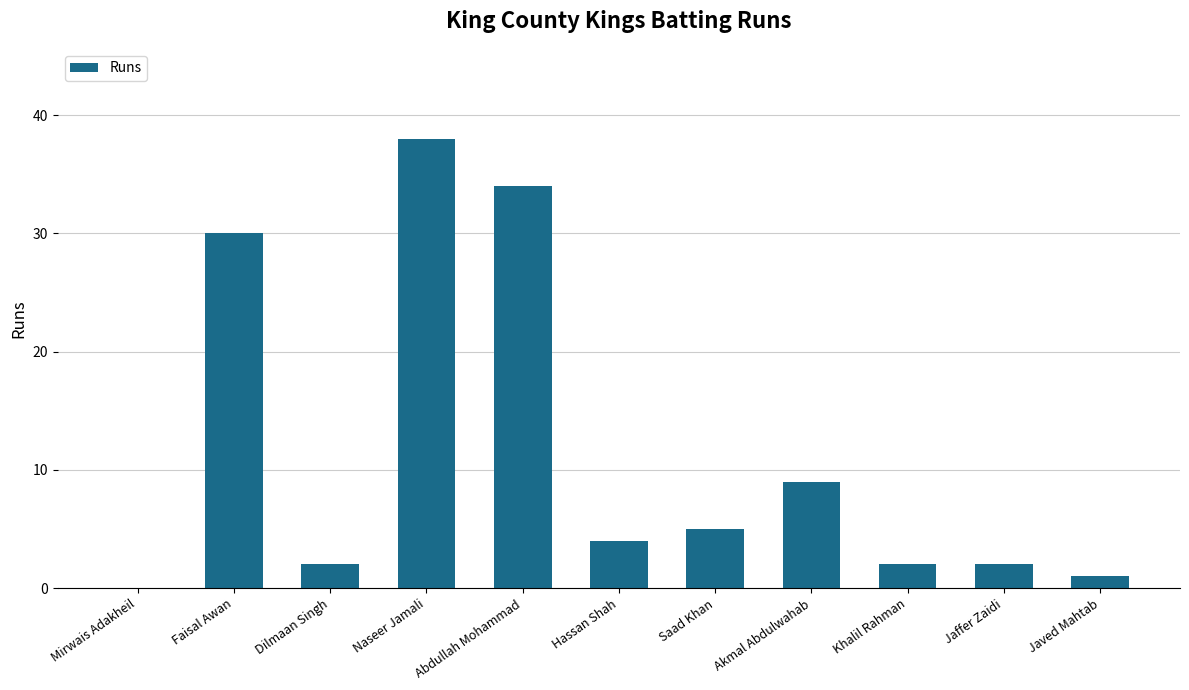

How many series are shown in this chart?

1